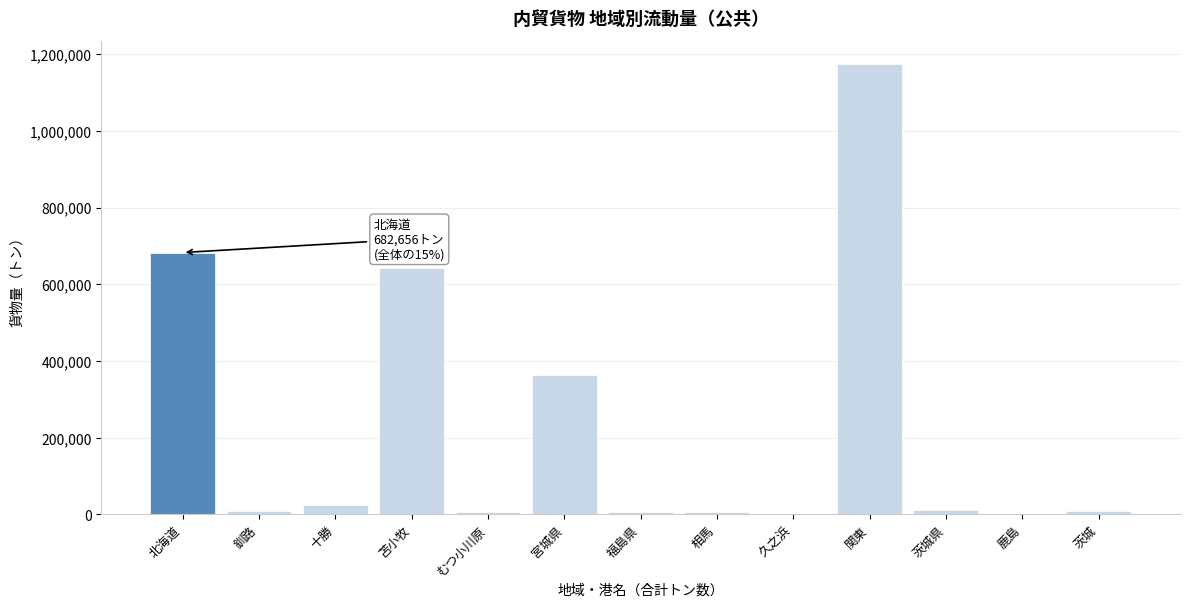

Where is the data nearest to the value 588559?

苫小牧